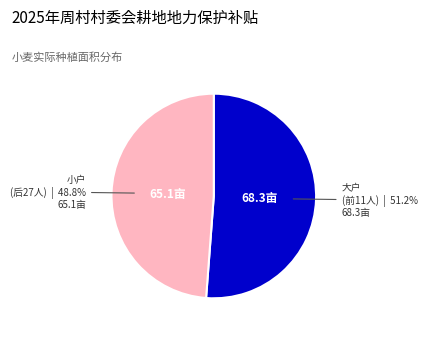

What is the total percentage of 小户 (后27人) and 大户 (前11人)?

100.0%